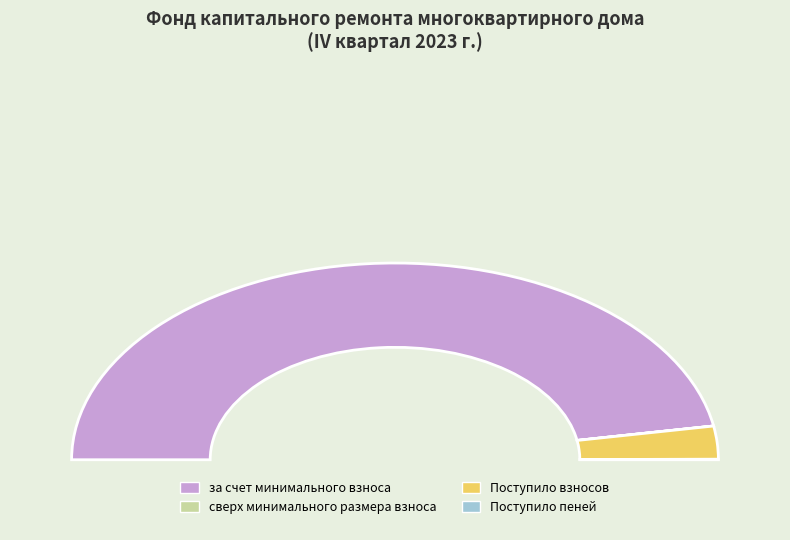

Rank the categories by value from lowest to highest.

сверх минимального размера взноса, Поступило пеней, Поступило взносов, за счет минимального взноса